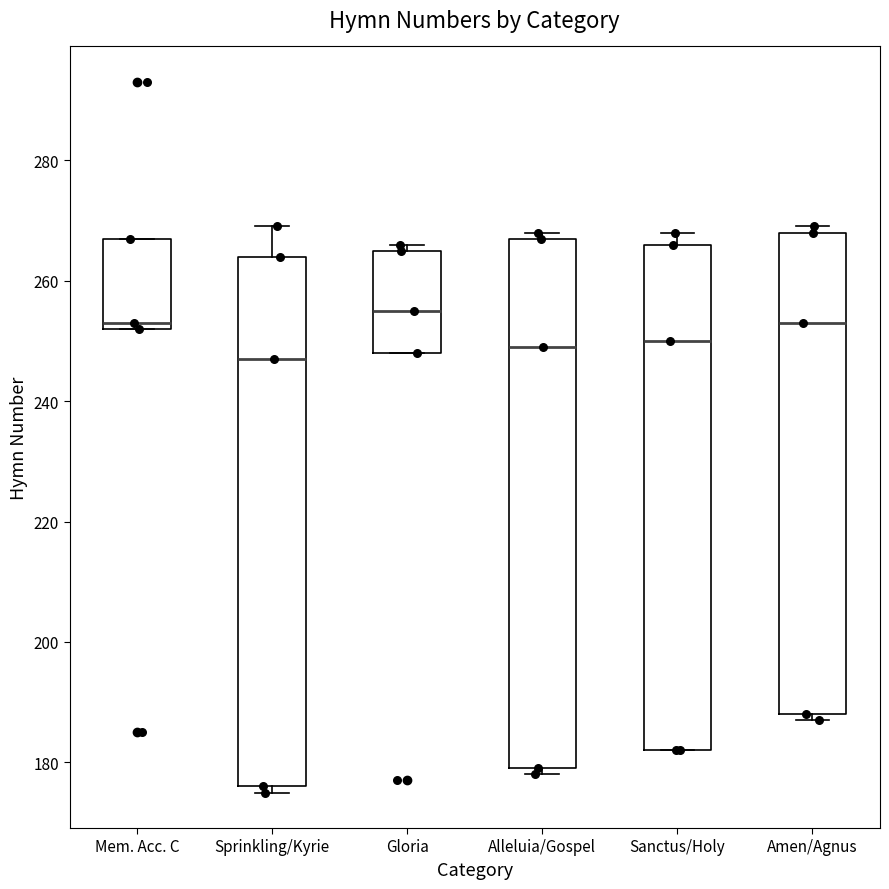

Which box's median line is the lowest?

Sprinkling/Kyrie